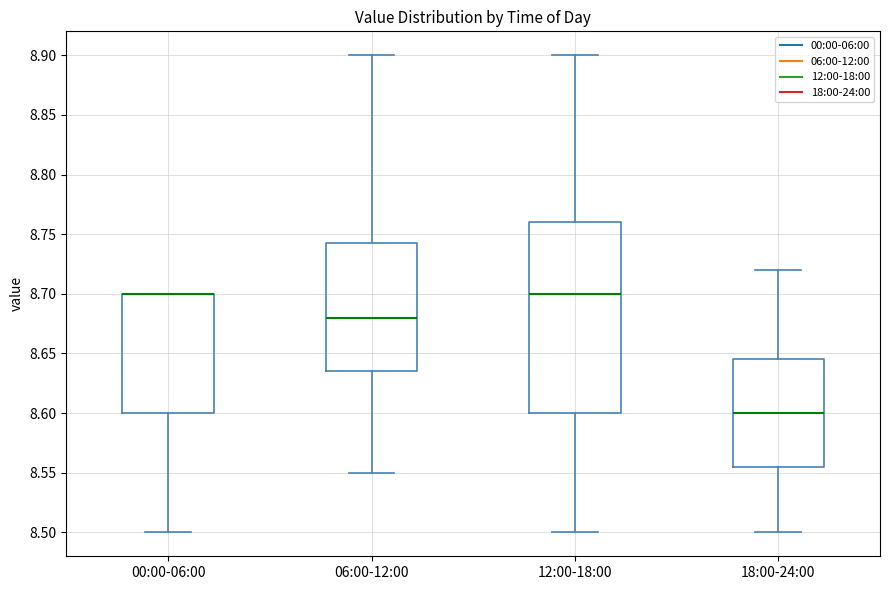

Which box is the tallest, from its lower edge to its upper edge?

12:00-18:00